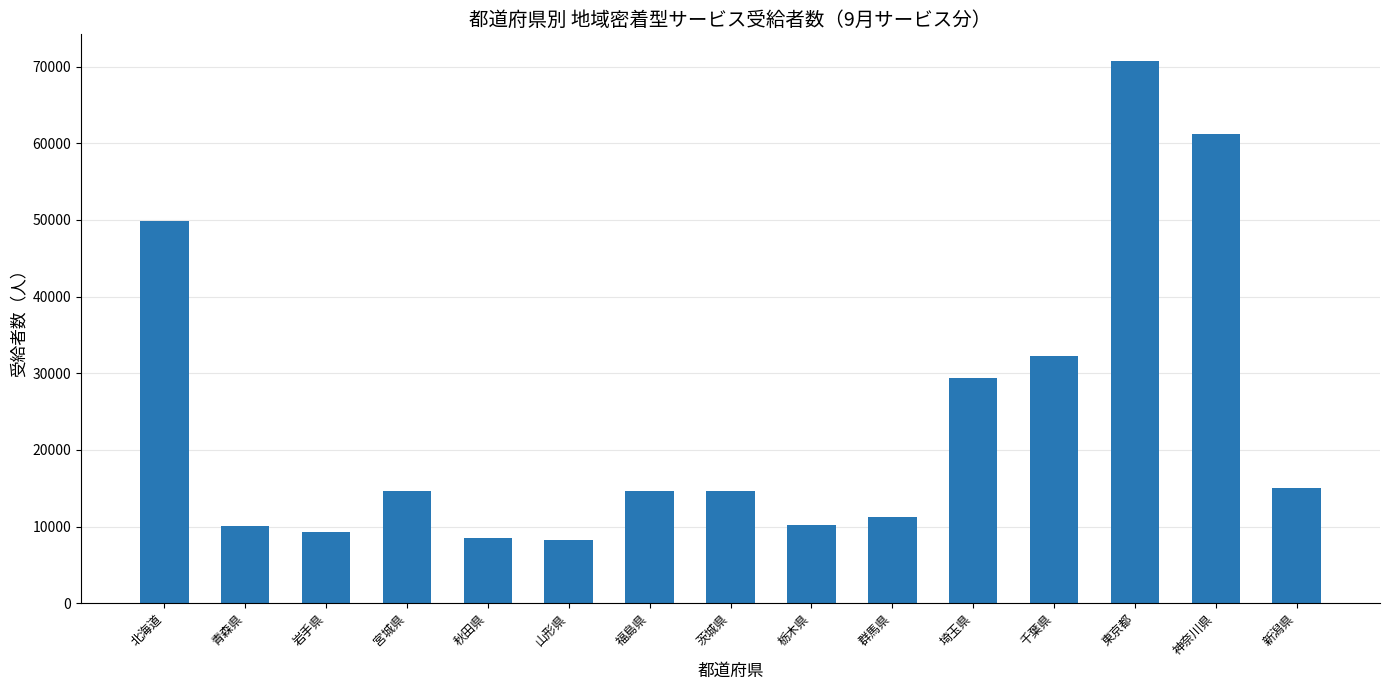

At which label is the value closest to 39421?

千葉県